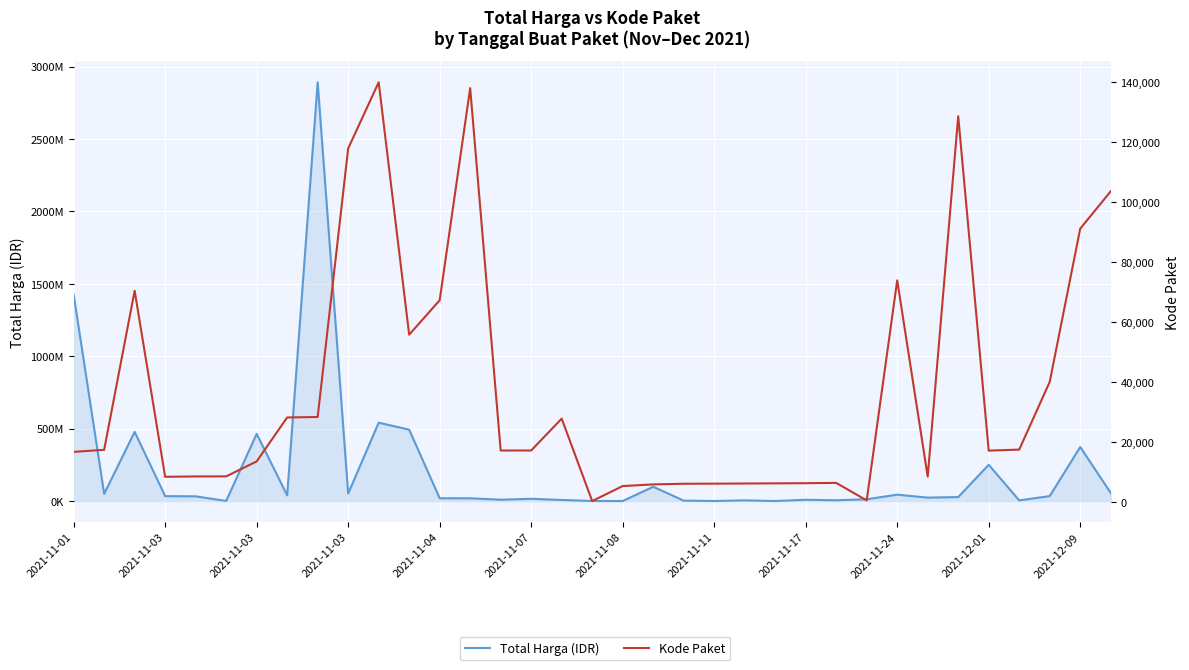

Rank the series by their maximum value, from highest to lowest.

Total Harga (IDR), Kode Paket